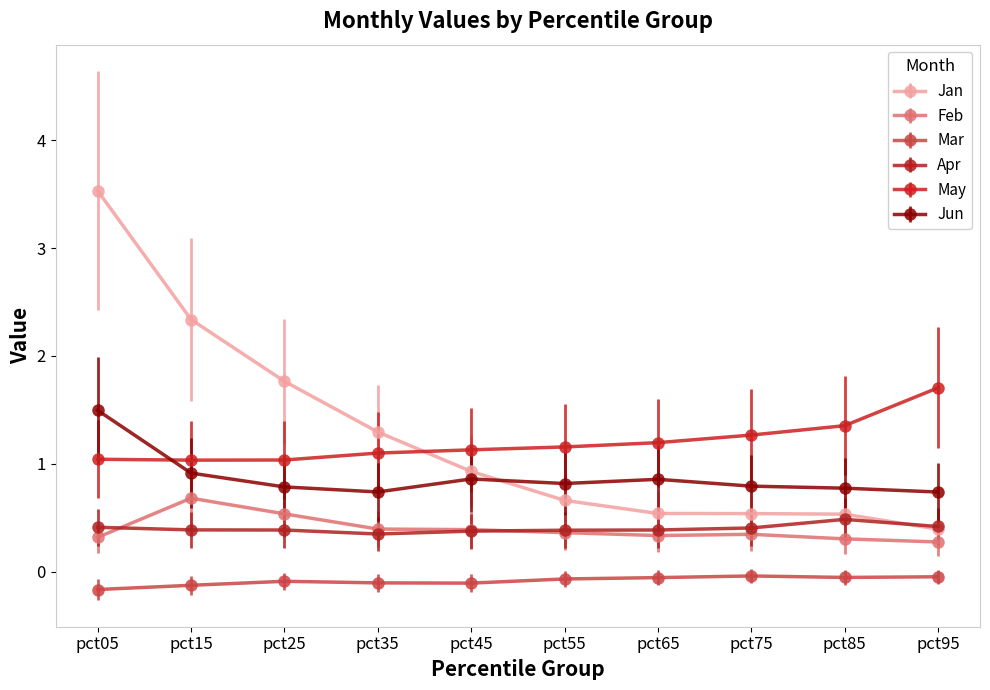

True or false: Mar has a value of -0.2 at pct05.

True